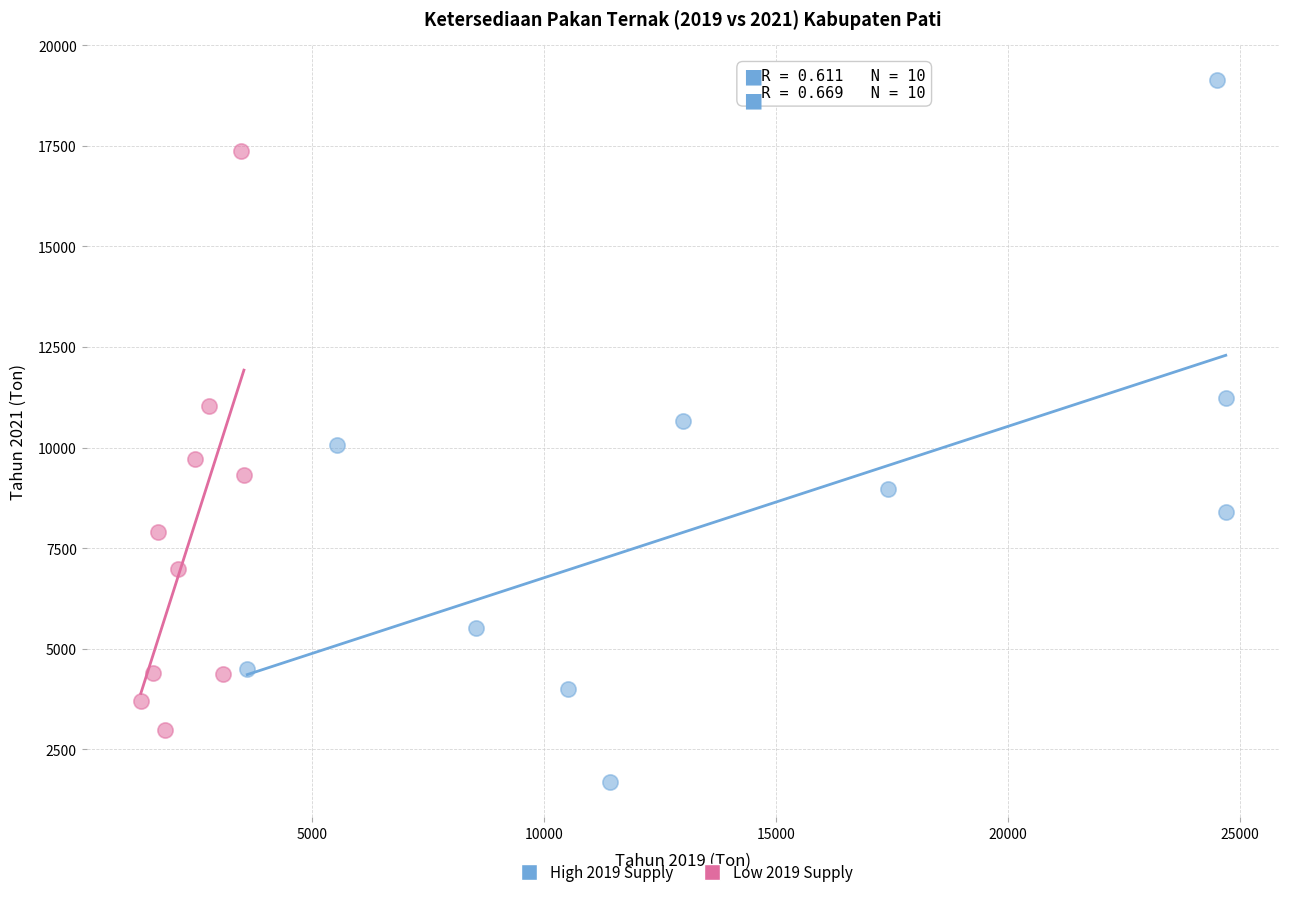

Which series has the widest spread of Y values?

High 2019 Supply